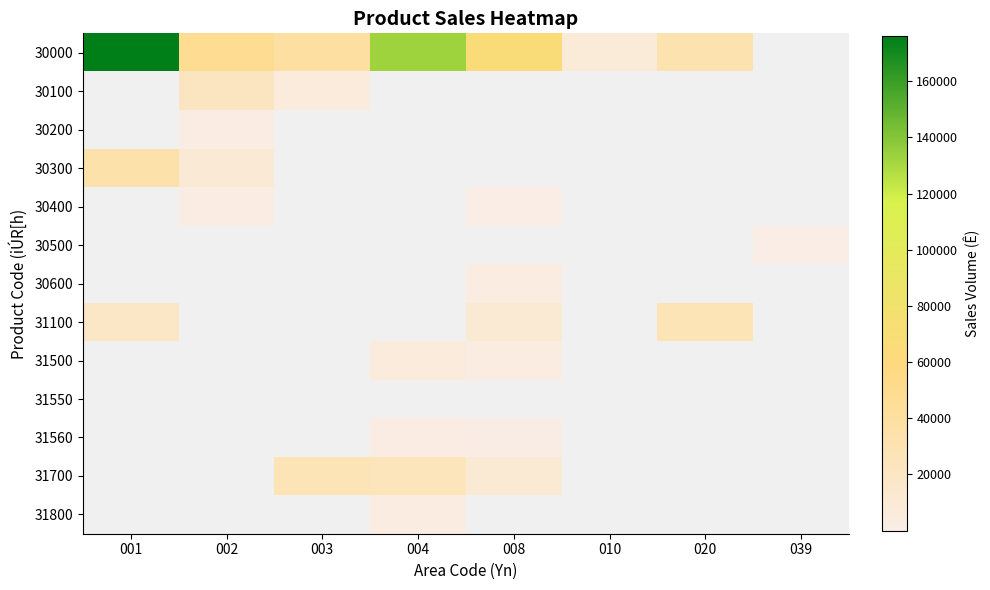

Rank the series at 039 from highest to lowest value.

30000, 30100, 30200, 30300, 30400, 30500, 30600, 31100, 31500, 31550, 31560, 31700, 31800